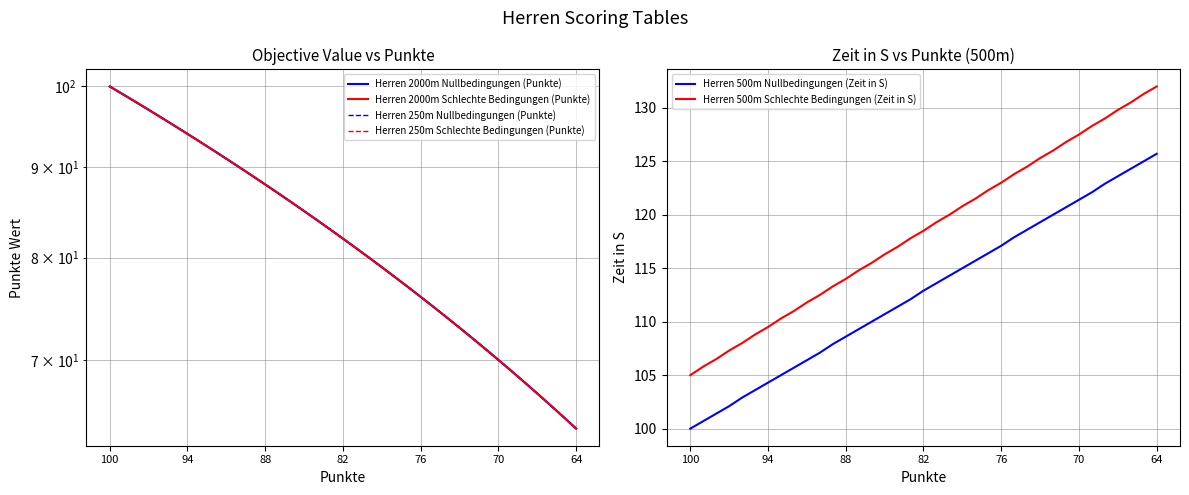

What is the difference between the highest and lowest values at 32?

61.0